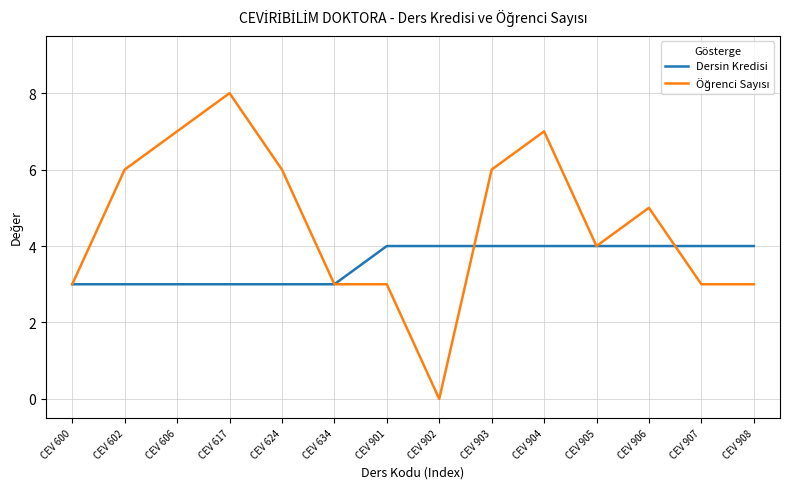

Is it true that Dersin Kredisi equals 3 at CEV 901?

False